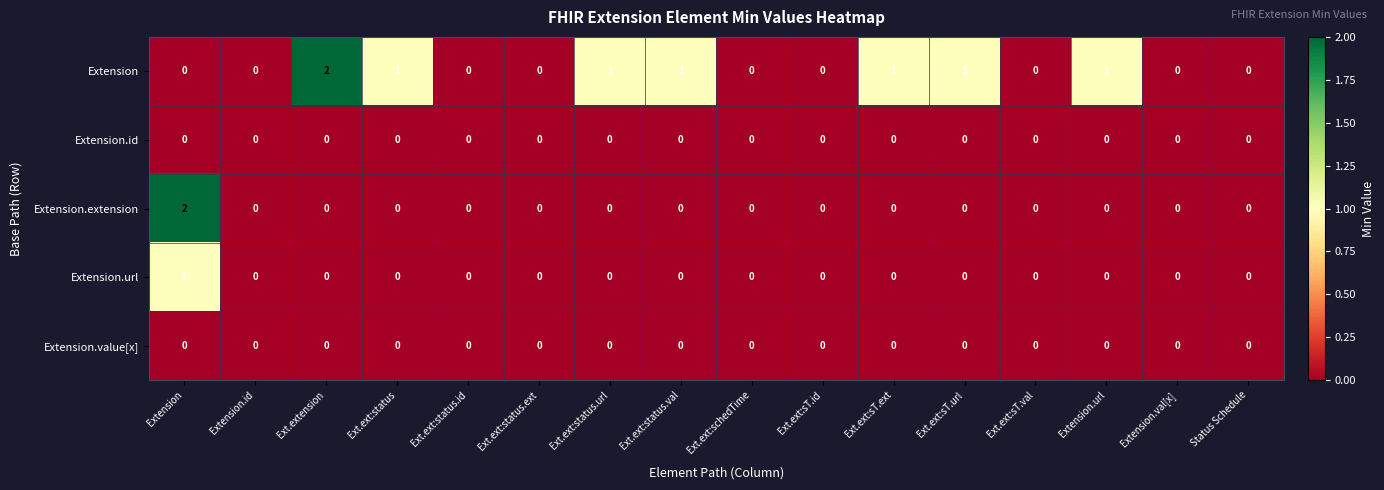

What is the sum of all Extension values?

8